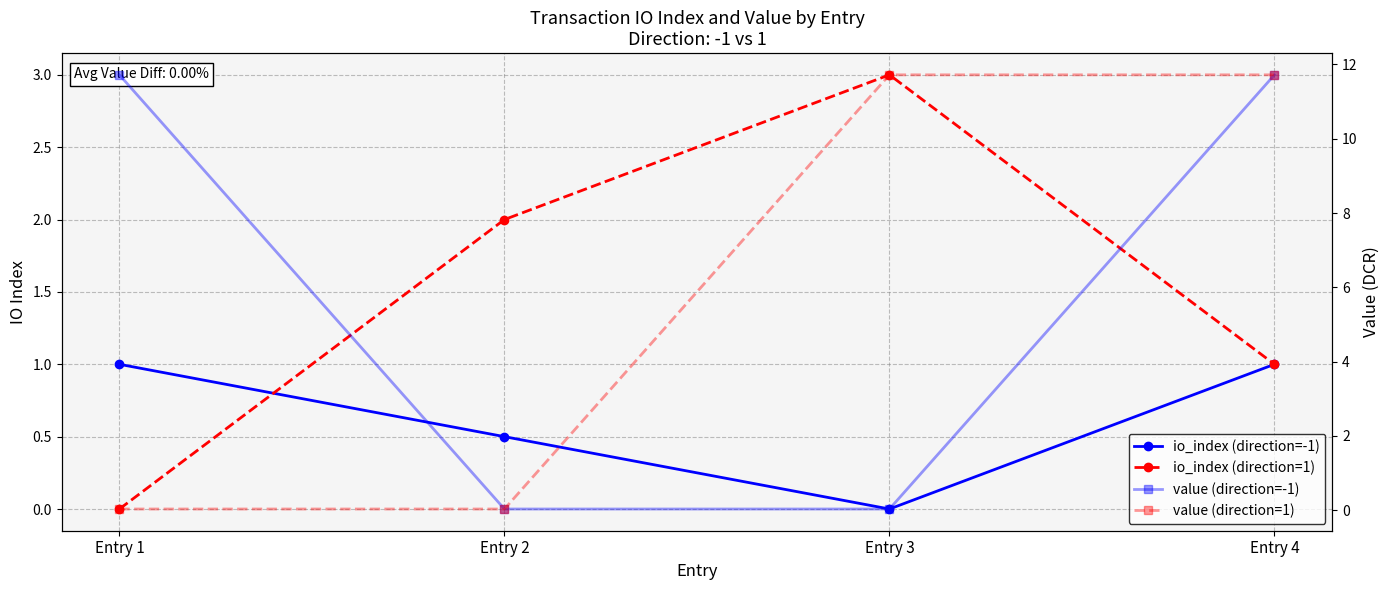

Does the chart display data point markers on the line(s)?

Yes